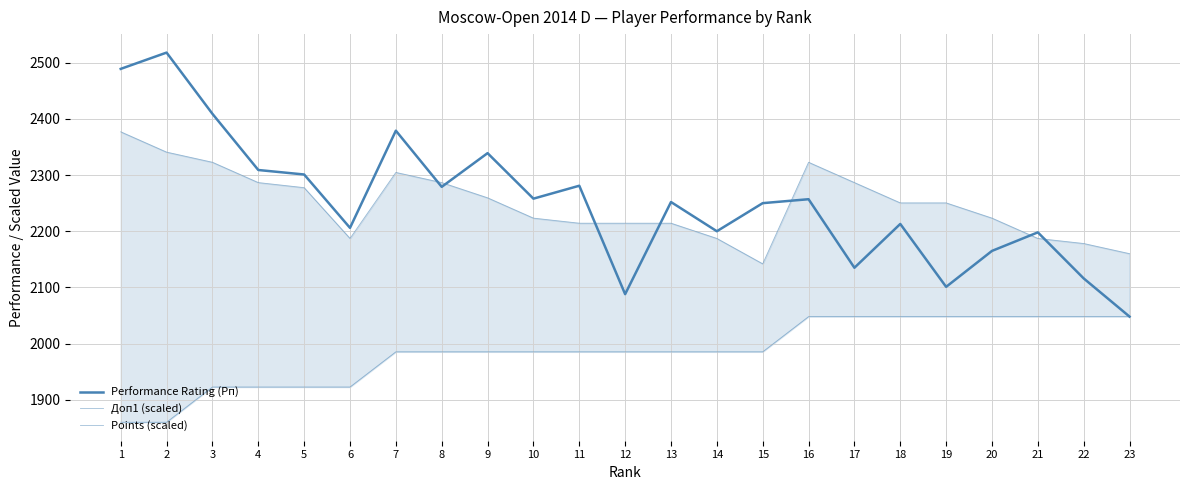

What is the total value across all series at 16?

6627.8